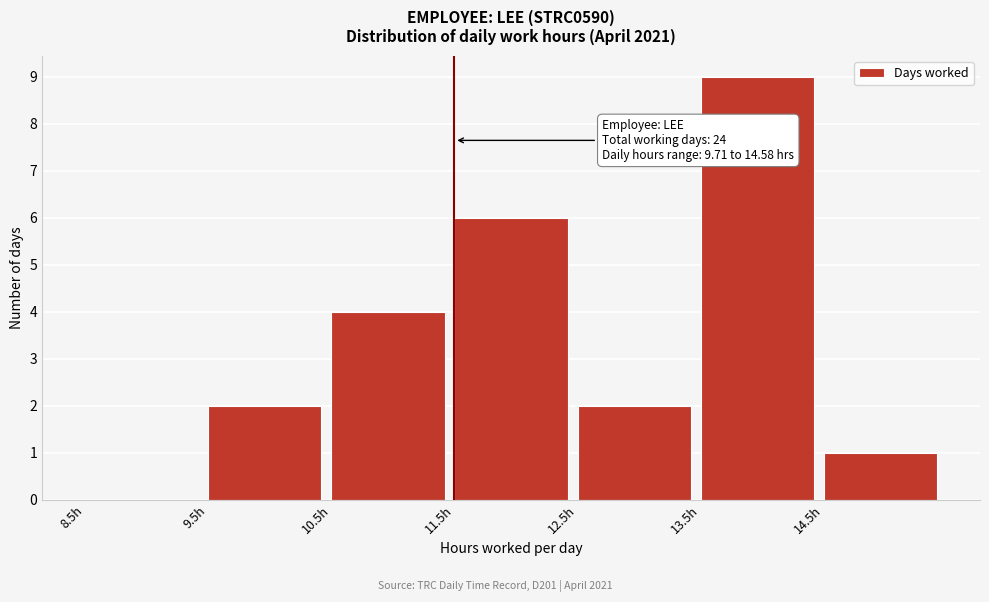

Over which range of the x-axis is the bar tallest?

13.5 to 14.5